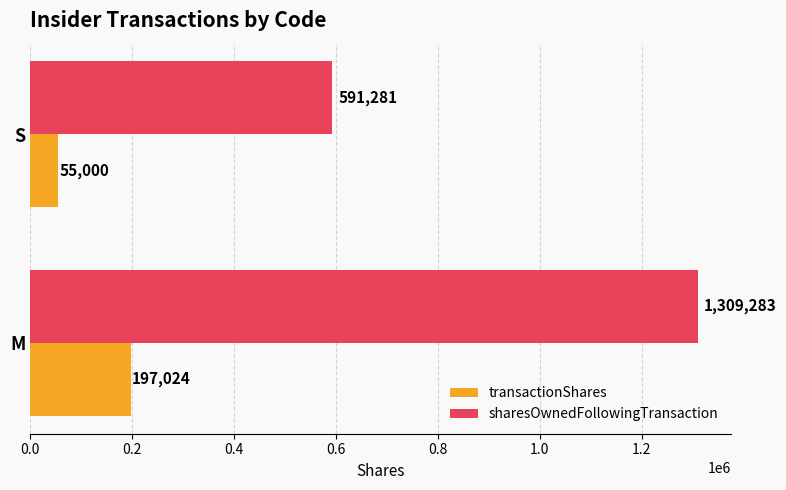

Is it true that transactionShares equals 197024 at M?

True